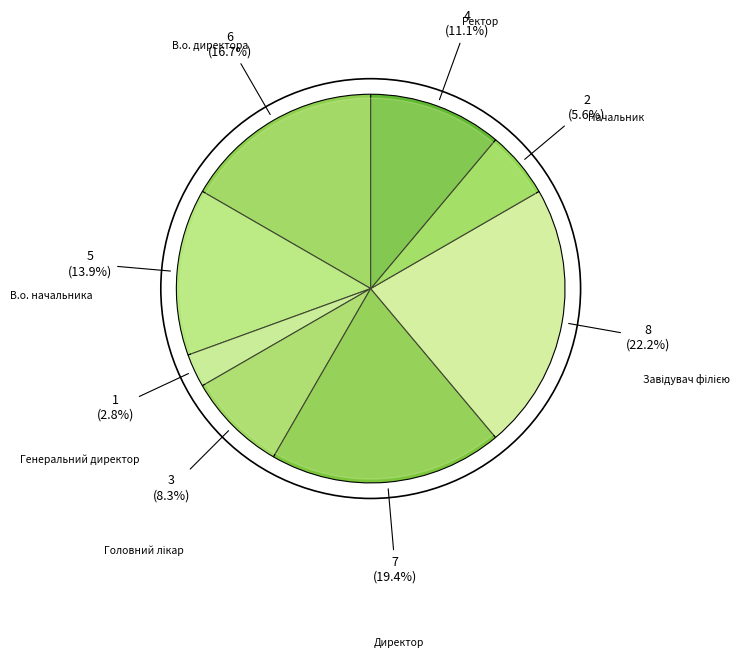

The Головний лікар slice represents 8% of the pie. True or false?

True